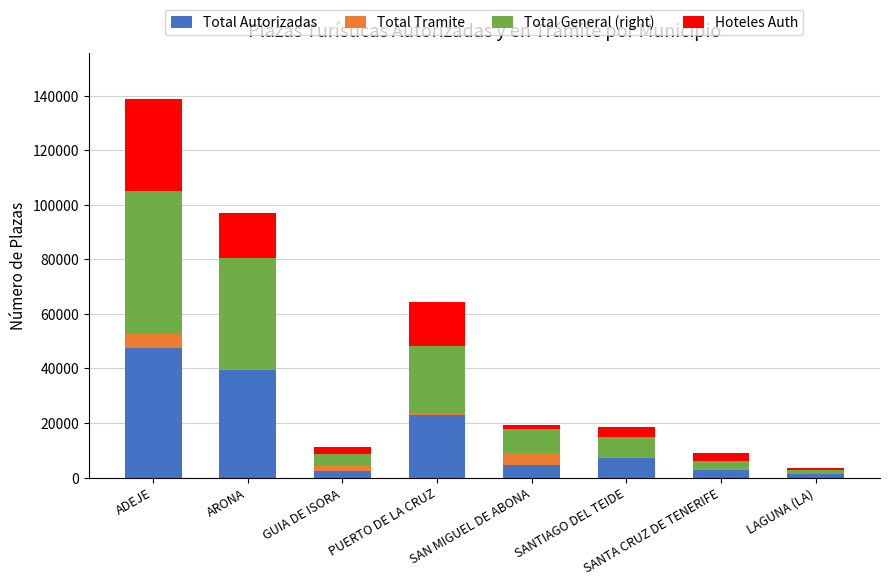

What is the maximum value for Total Autorizadas?

47329